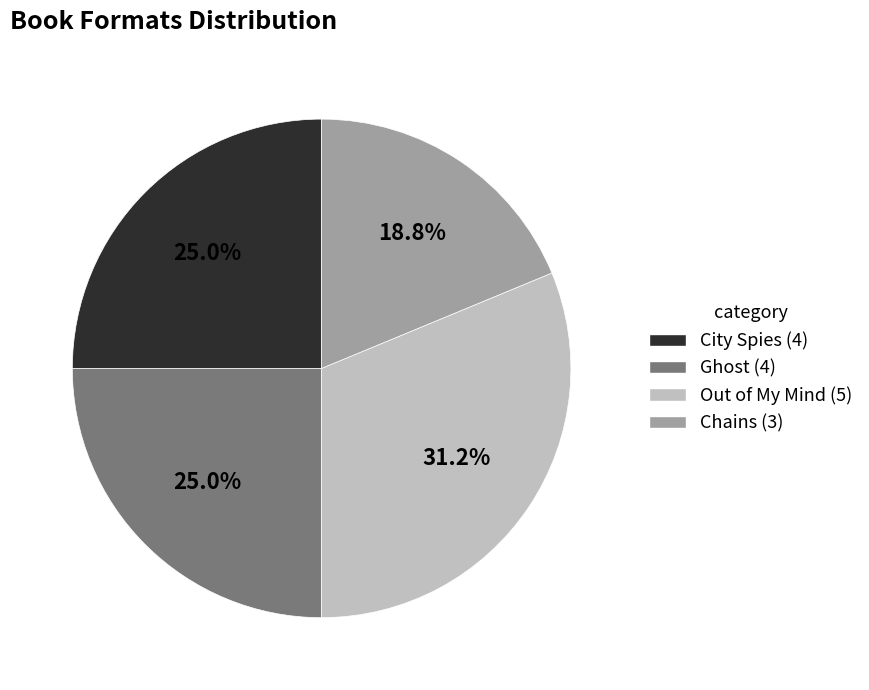

How many segments does this pie chart have?

4